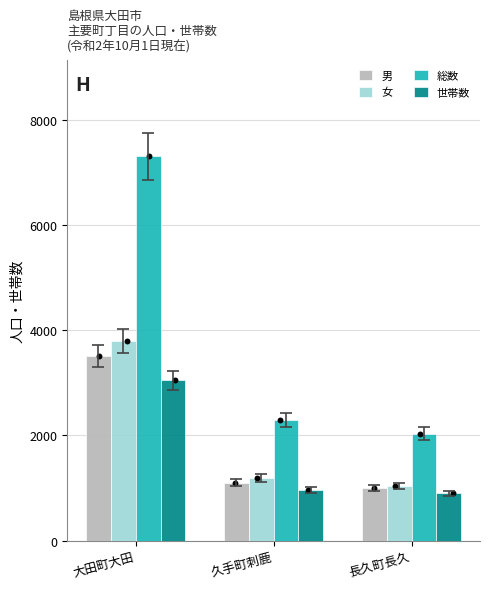

Which series has the largest total across all categories?

総数